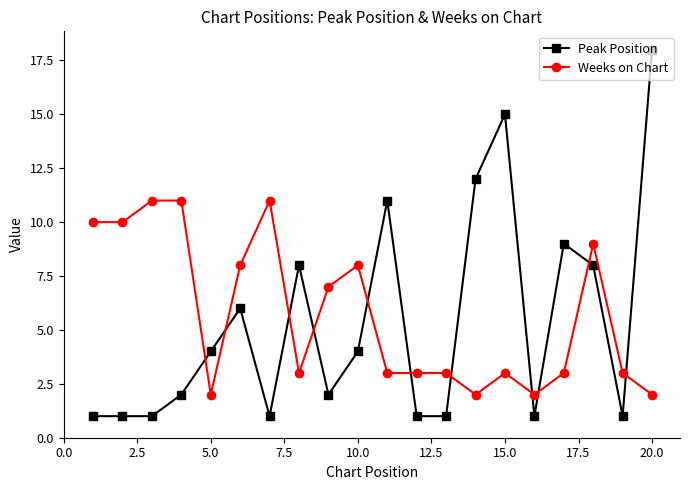

Which series has the widest spread of values?

Peak Position